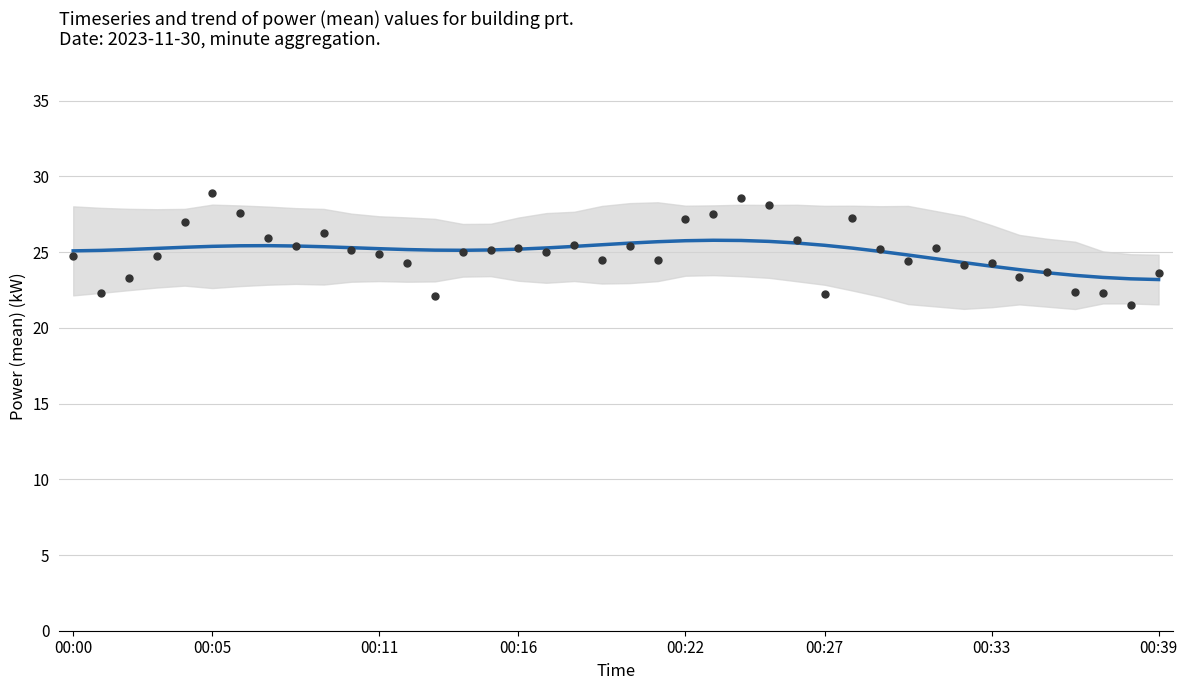

Which series contains the highest Y value?

power